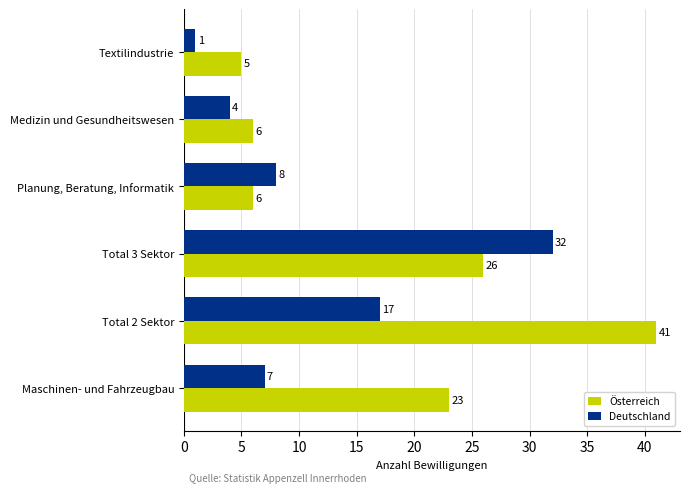

List the series in order of their overall mean, highest first.

Österreich, Deutschland